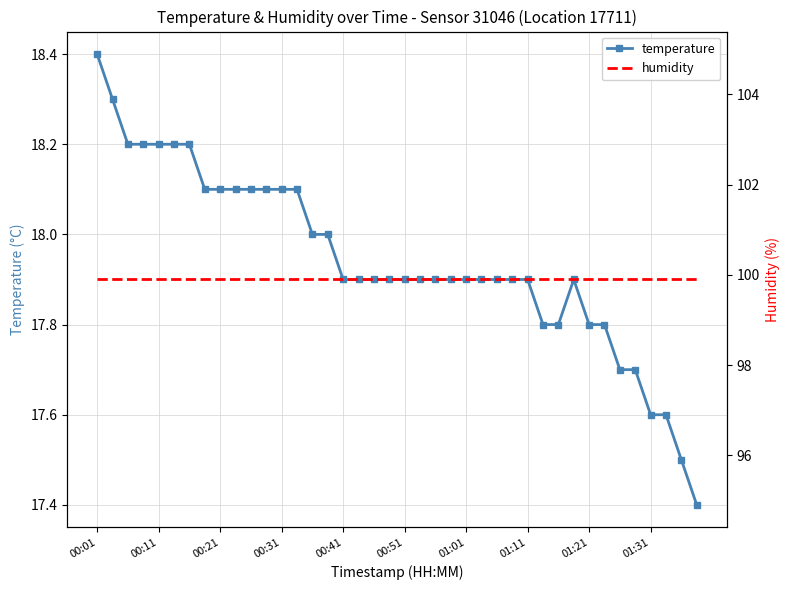

Is it true that temperature equals 5.9 at 00:41?

False